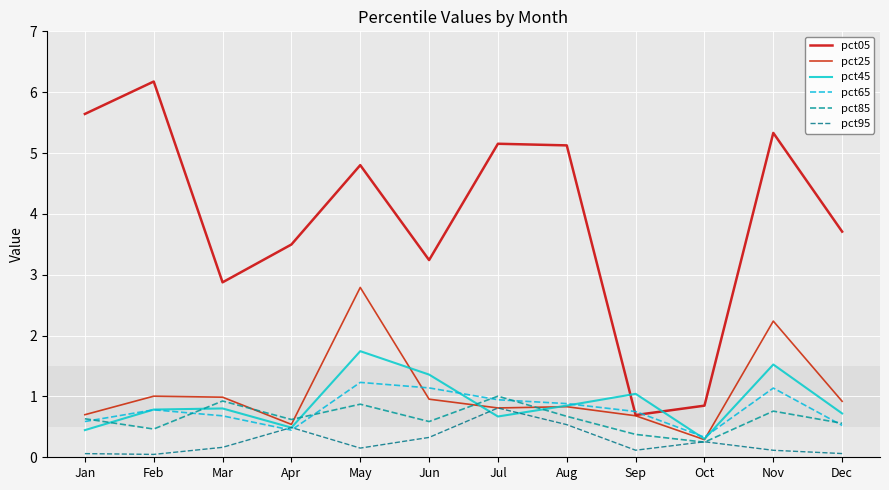

At which label does pct25 reach its minimum?

Oct